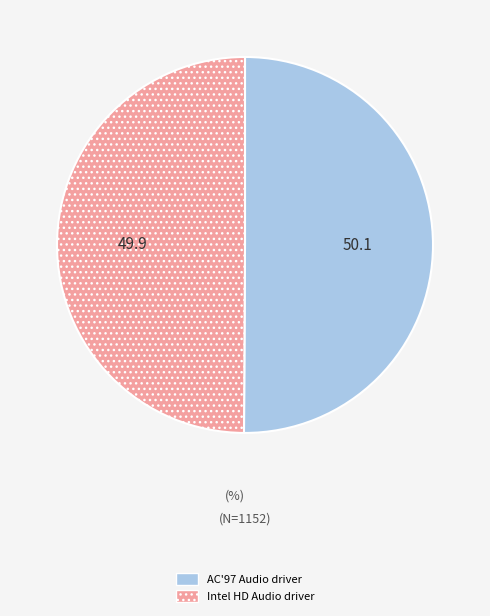

Is the sum of AC'97 Audio driver and Intel HD Audio driver greater than half?

Yes